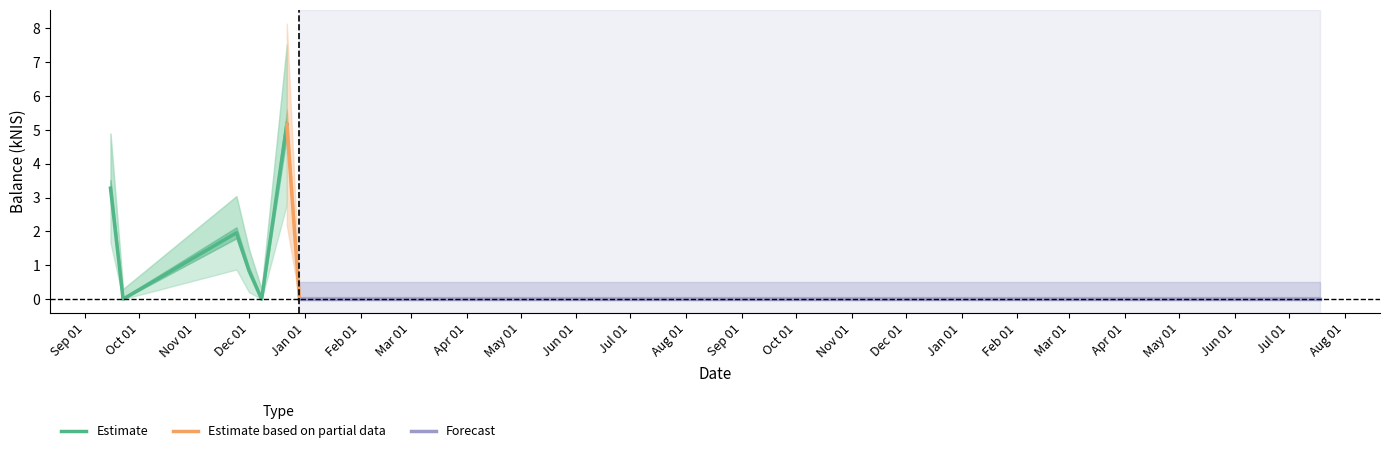

Reading left to right, transcribe all the data shown in this chart.

2022-09-15=3.3	2022-09-22=0.0	2022-11-24=2.0	2022-12-01=0.8	2022-12-08=0.0	2022-12-22=5.2	2022-12-29=0.0	2024-07-18=0.0